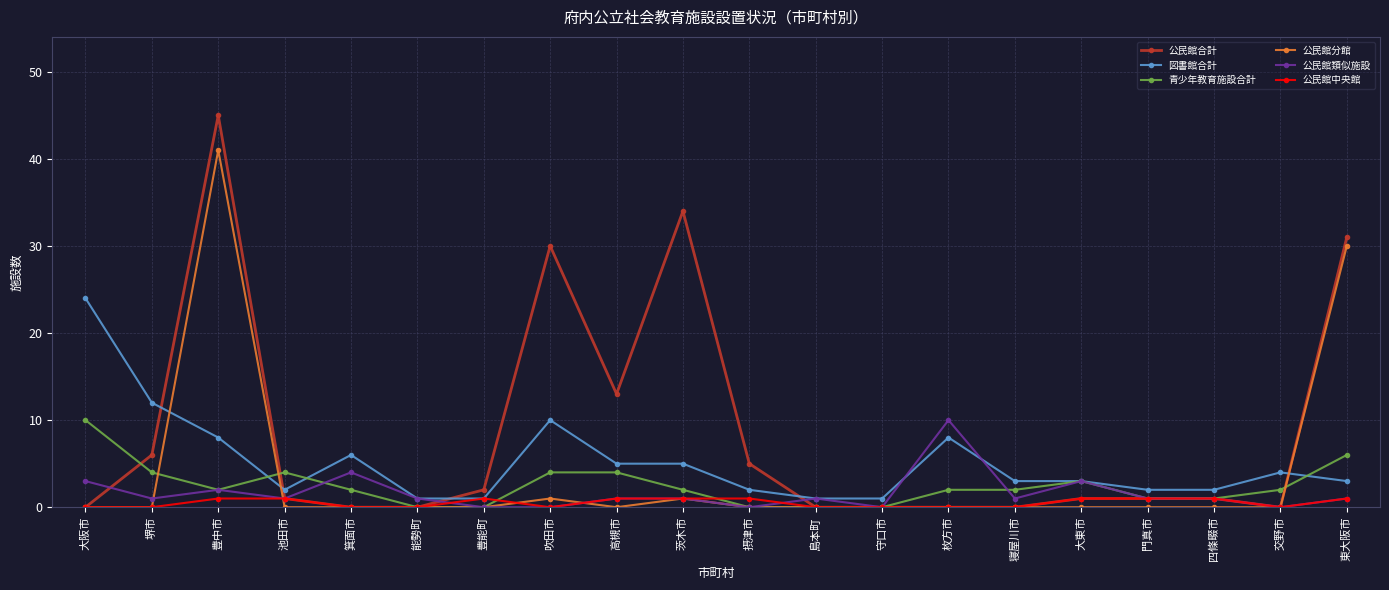

True or false: 公民館合計 has more than 2 points higher than both neighbors.

True